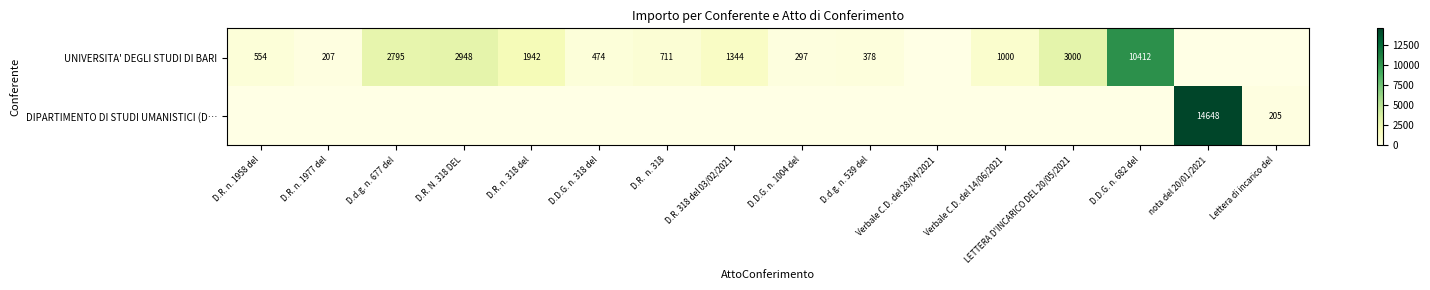

What is the difference between the second highest and second lowest values in the DIPARTIMENTO DI STUDI UMANISTICI (D… series?

204.9